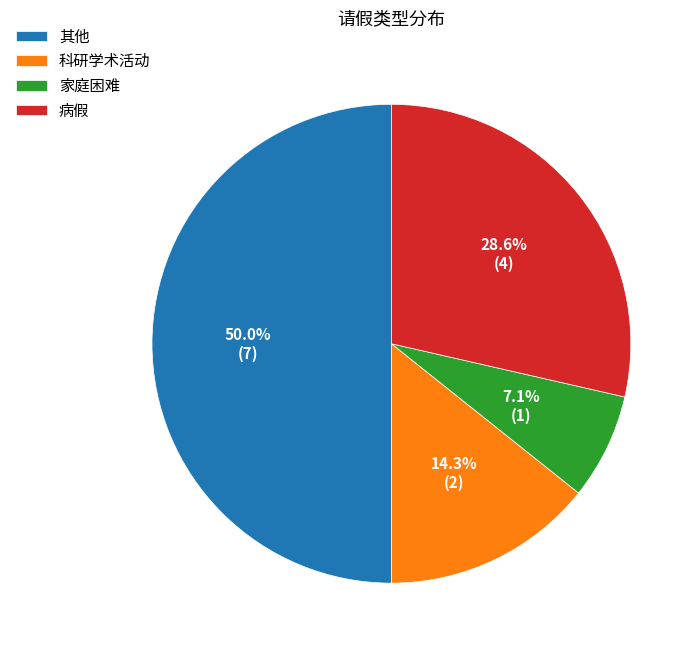

What percentage is NOT represented by 其他?

50.0%